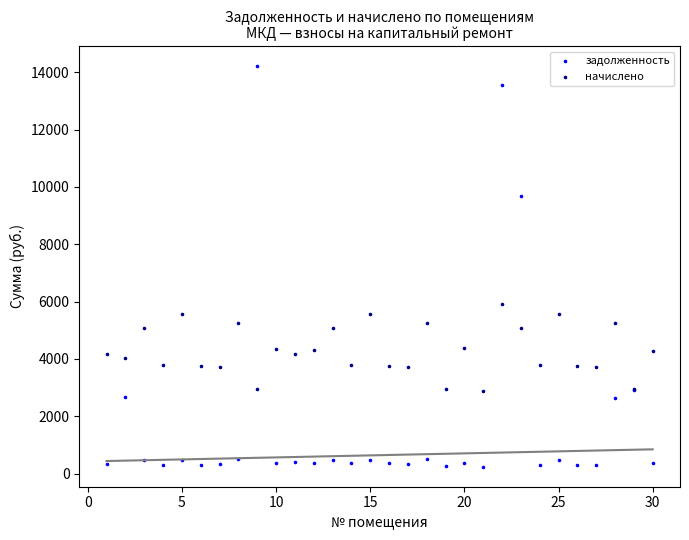

In the задолженность series, what Y value is closest to 7224?

9668.8